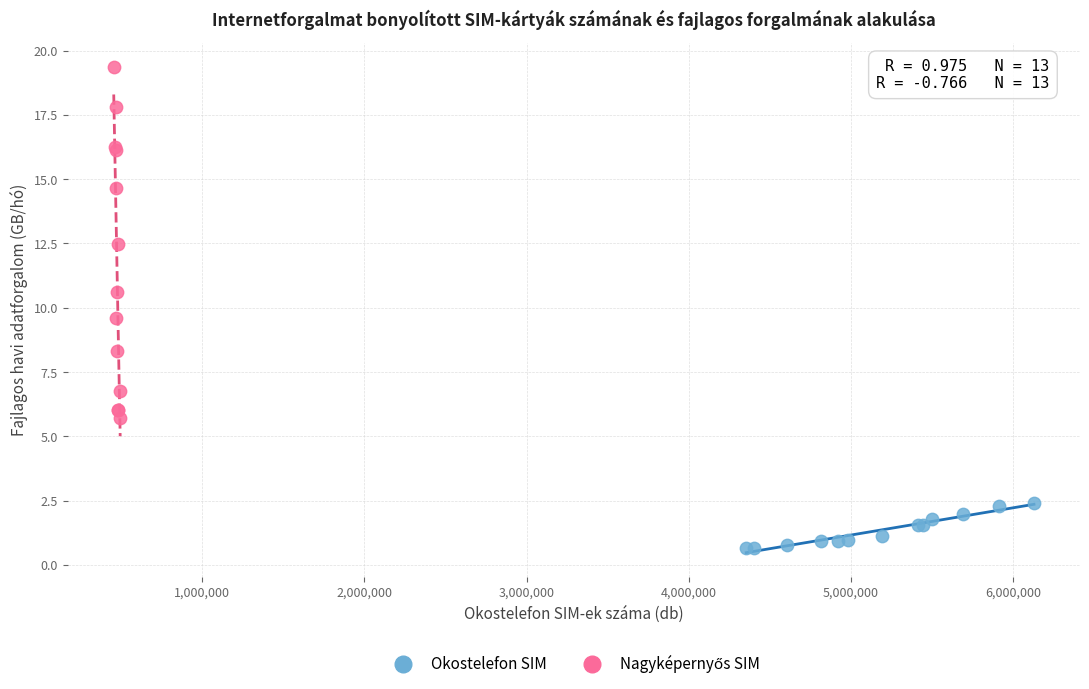

Which series contains the lowest Y value?

Okostelefon SIM